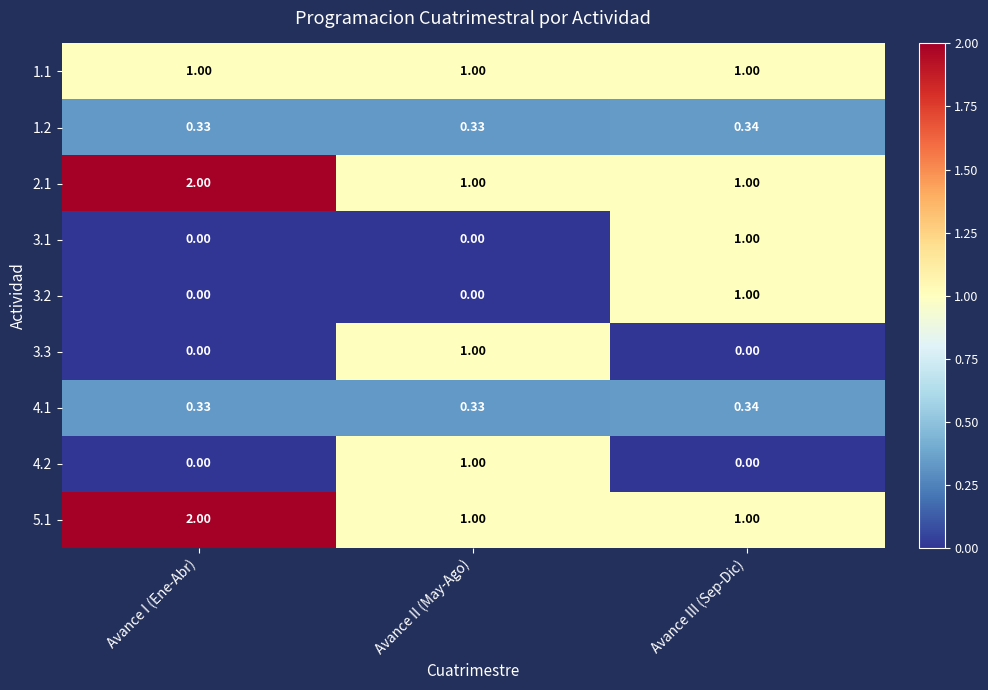

Which category has the highest value across all series?

Avance I (Ene-Abr)